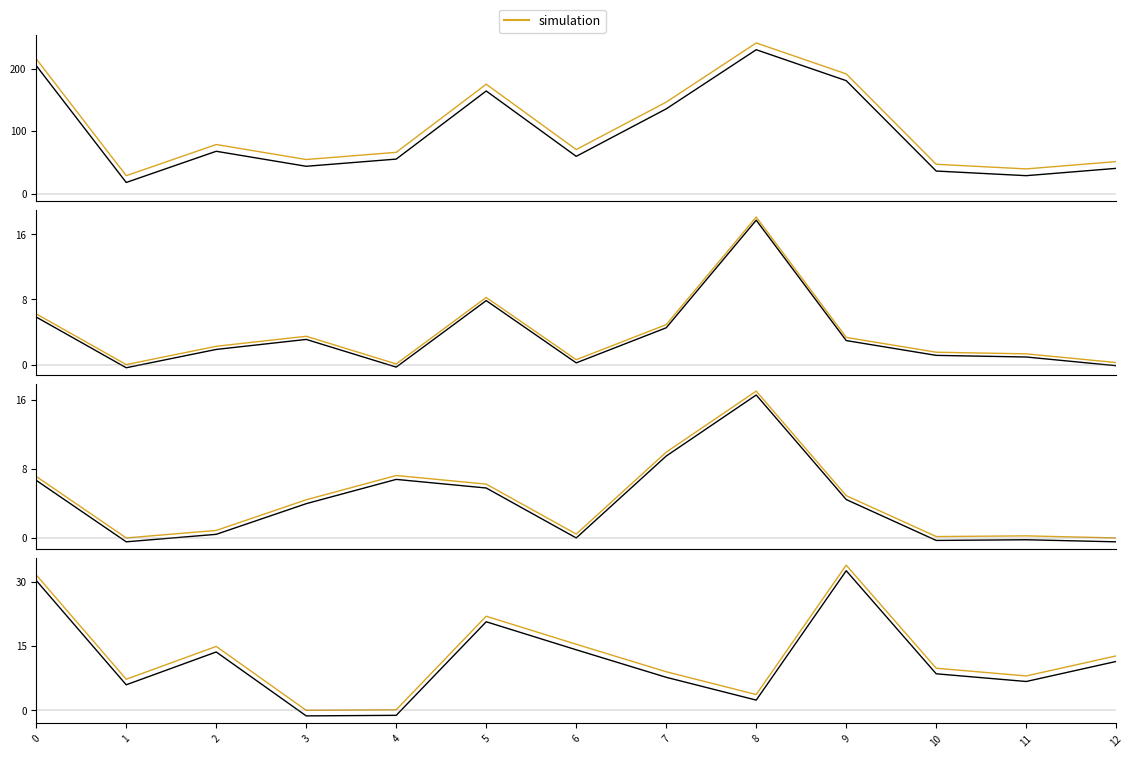

What is the value of the Калорийность point at the 4th from the left?

43.8